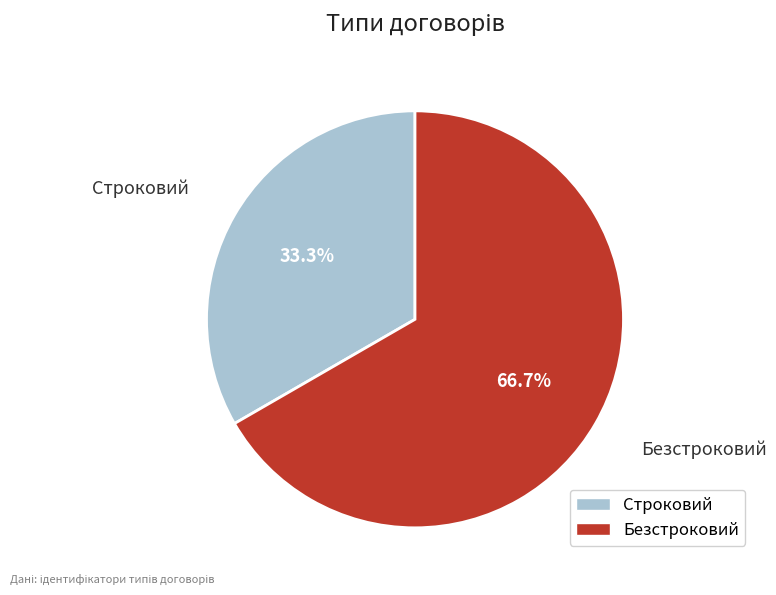

Approximately how many times larger is the value at Строковий compared to Безстроковий?

0.5